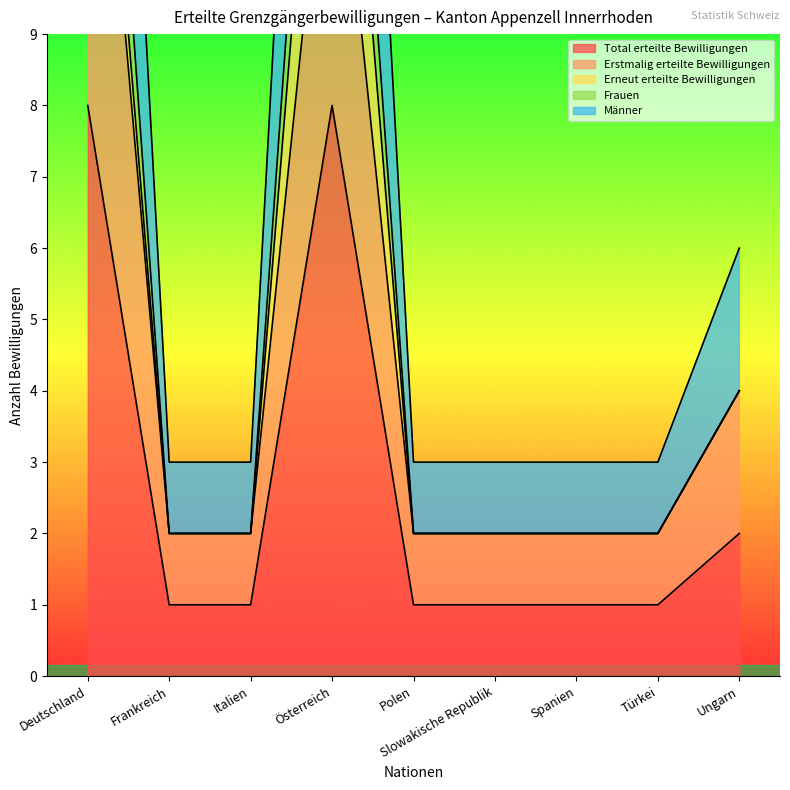

What is the approximate value of Männer at Polen?

2